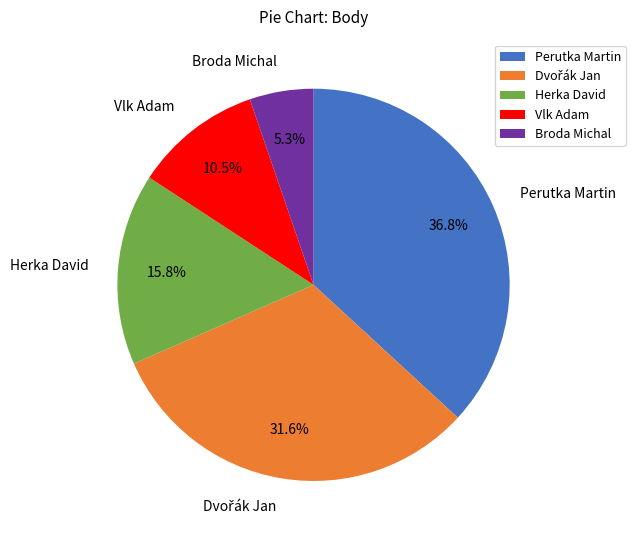

Do Vlk Adam and Herka David together represent more than half of the pie?

No